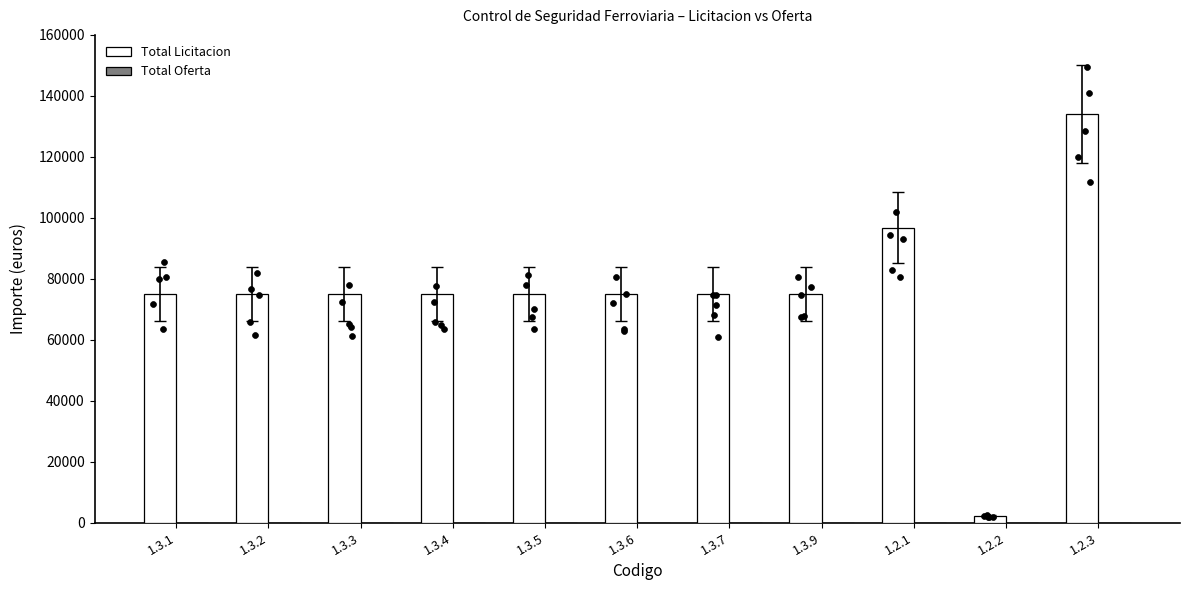

At which category is the sum across all series the highest?

1.2.3